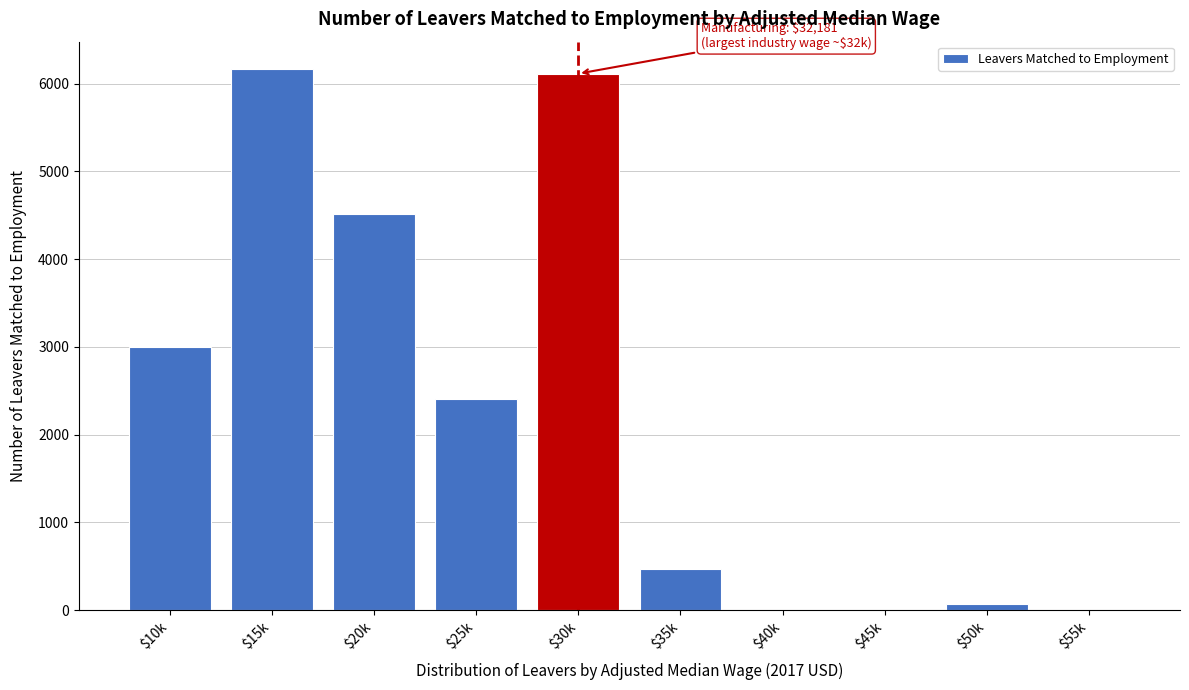

Where is the data nearest to the value 3084?

$10k